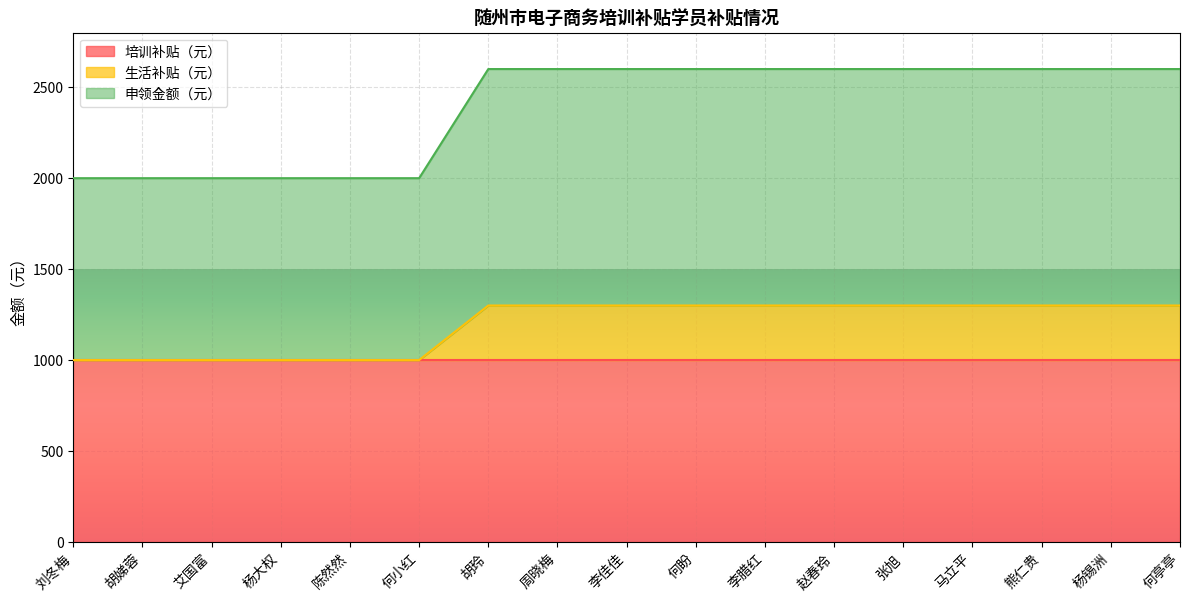

Which category has the lowest value across all series?

刘冬梅